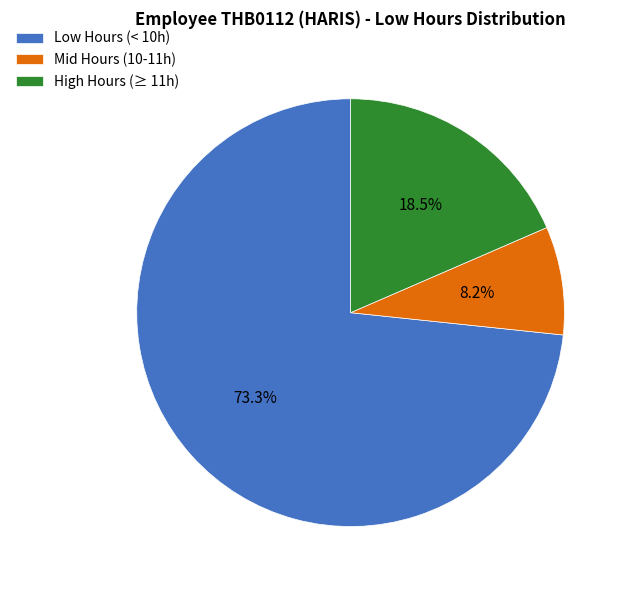

Which category has the smallest portion of the pie?

Mid Hours (10-11h)